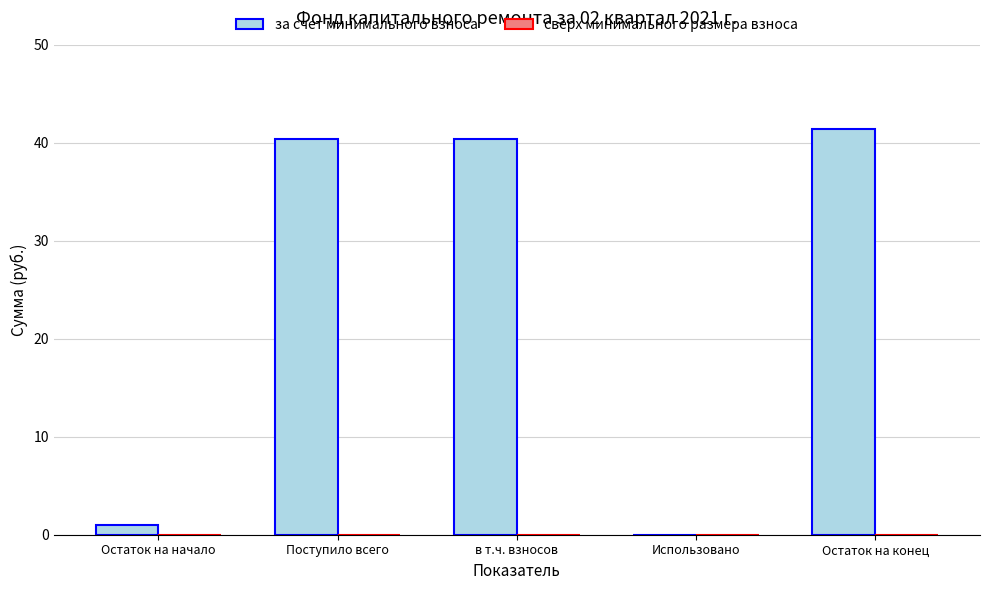

What is the change in value from Поступило всего to Использовано?

-40.3